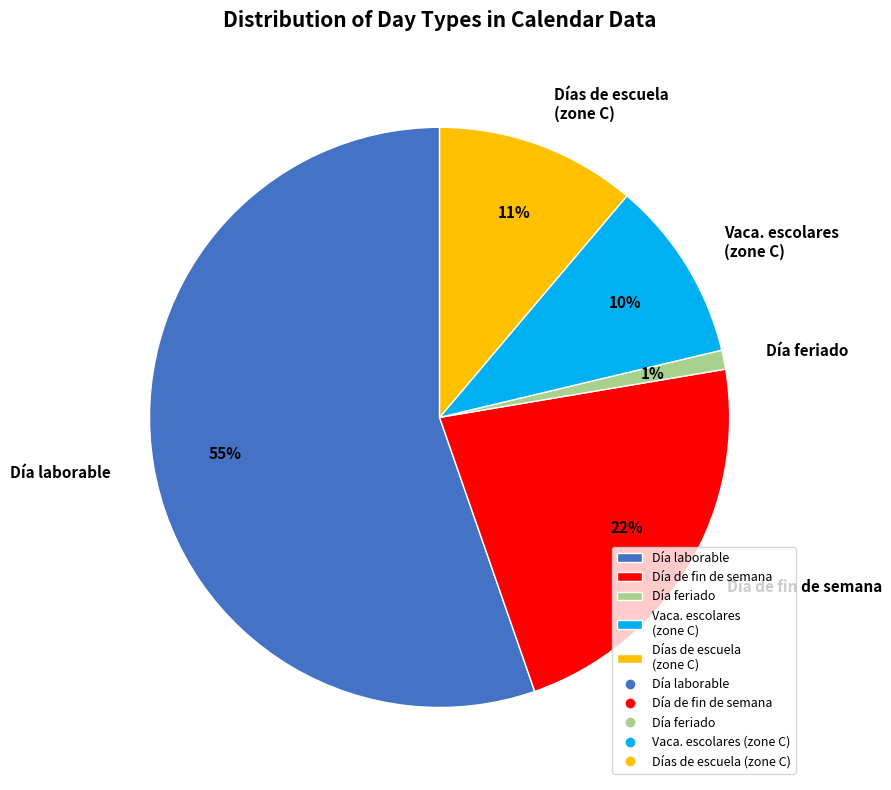

Does Día laborable account for over 50% of the chart?

Yes